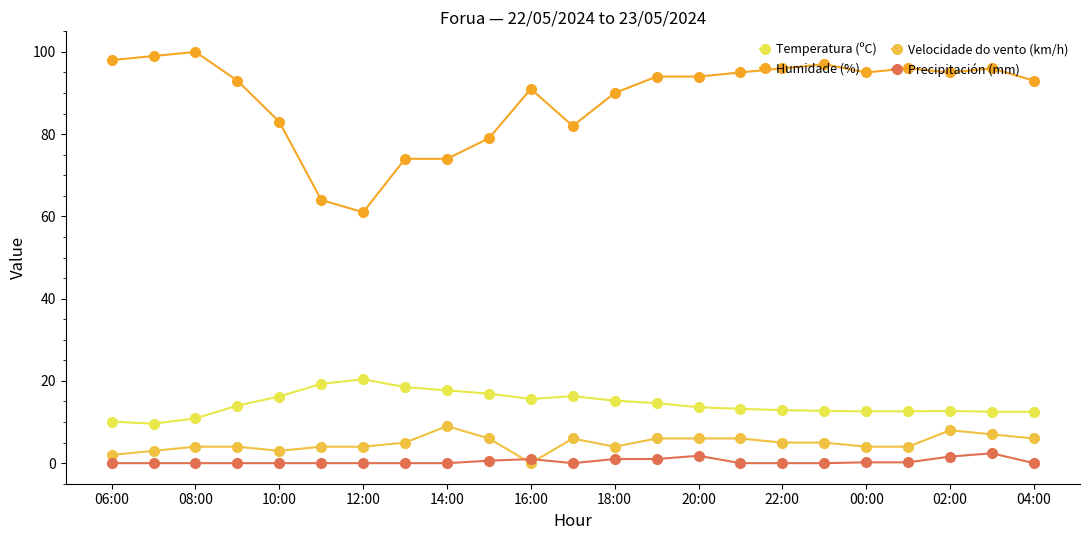

How many lines are shown in the chart?

4